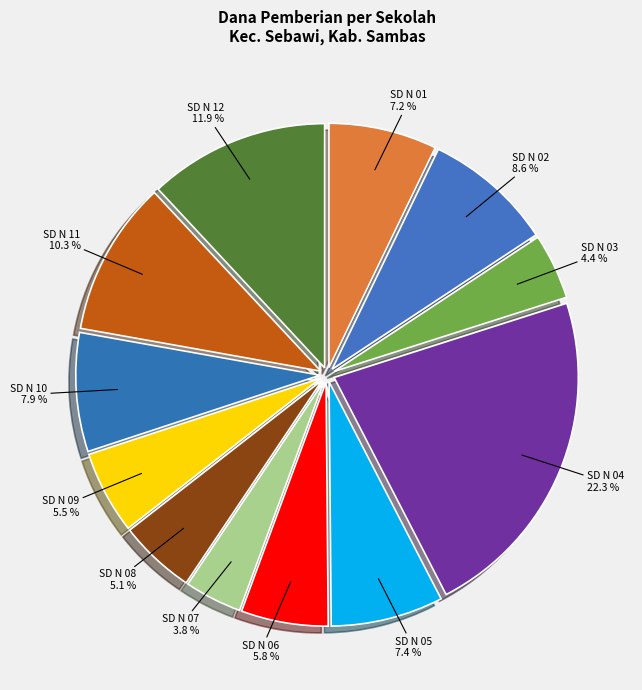

Count the number of slices in the pie.

12